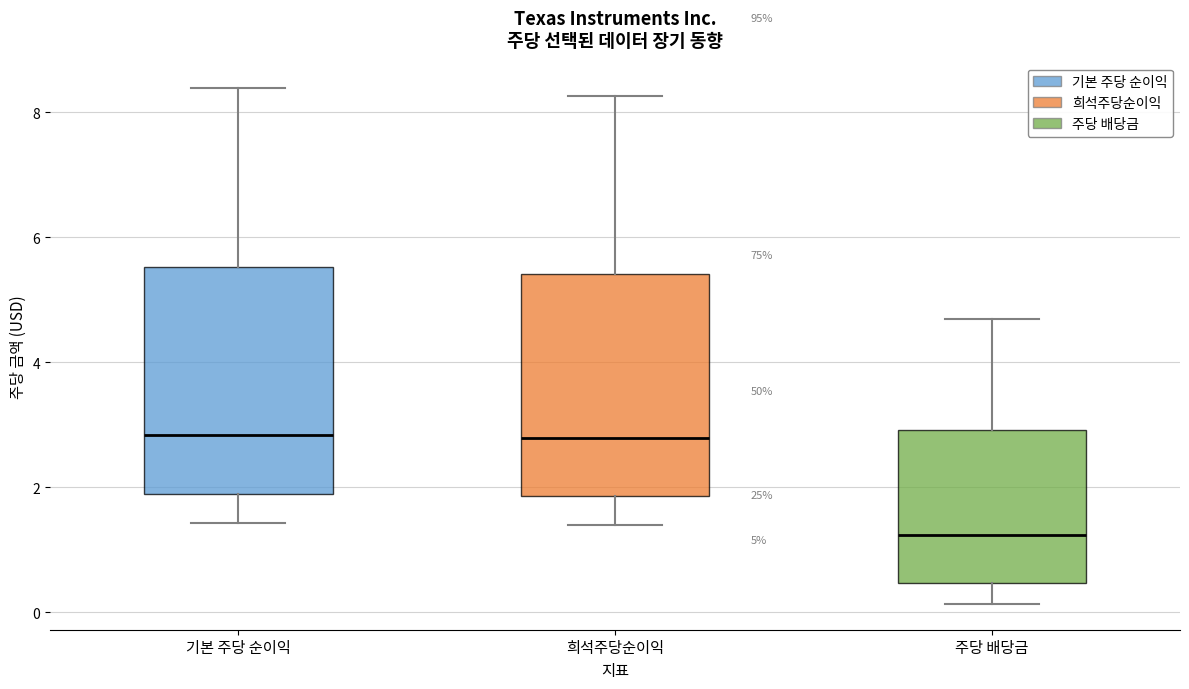

Which box has the lowest median line?

주당 배당금